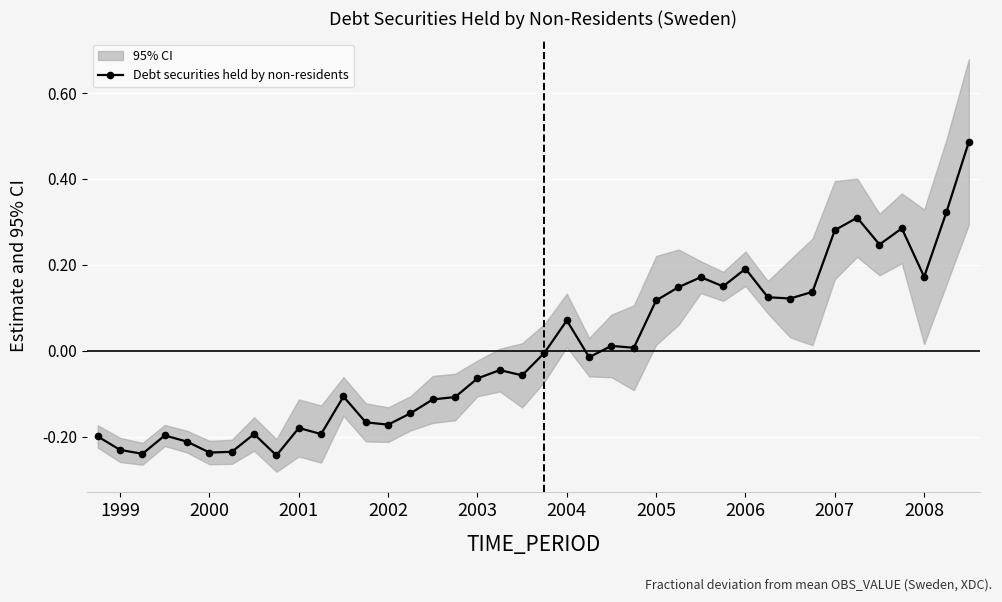

What is the smallest value displayed?

-0.2